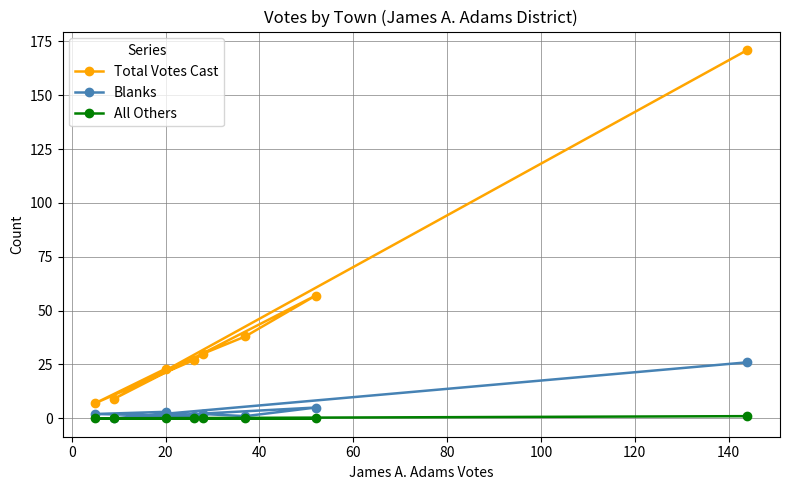

Which series has the largest total across all categories?

Total Votes Cast